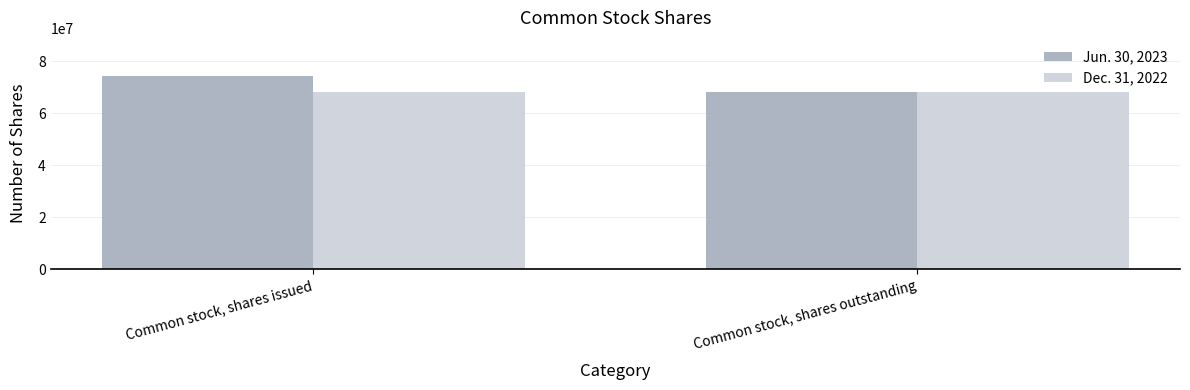

What is the label of the 2nd bar from the right?

Common stock, shares issued